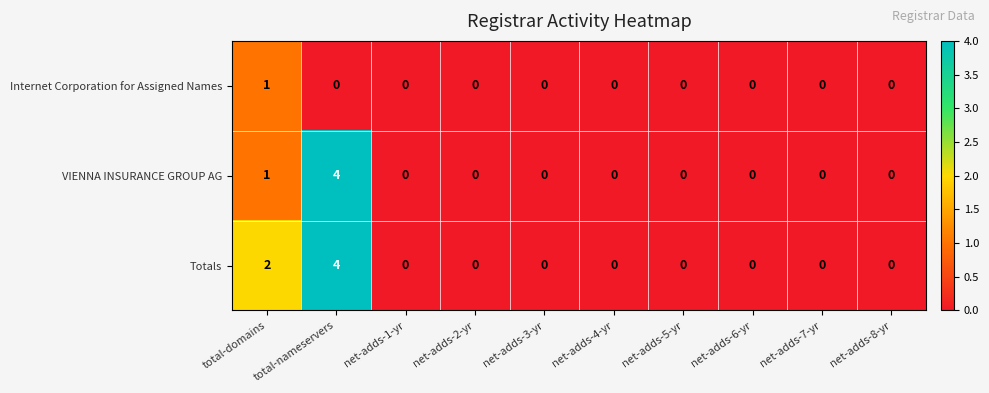

What is the difference between the highest and lowest values at total-nameservers?

4